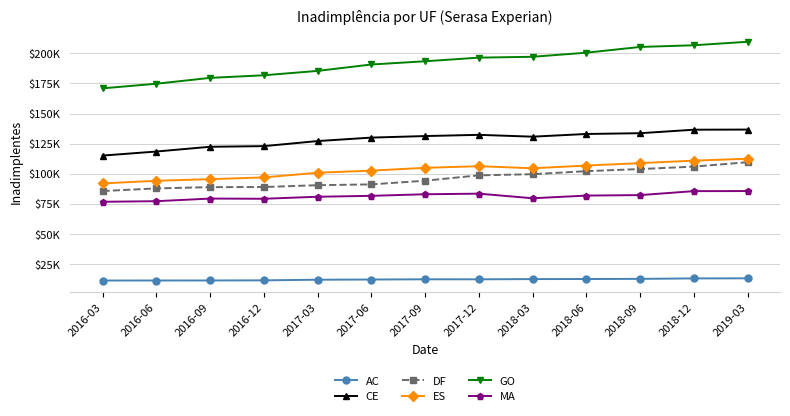

What is the average value of the MA series?

81346